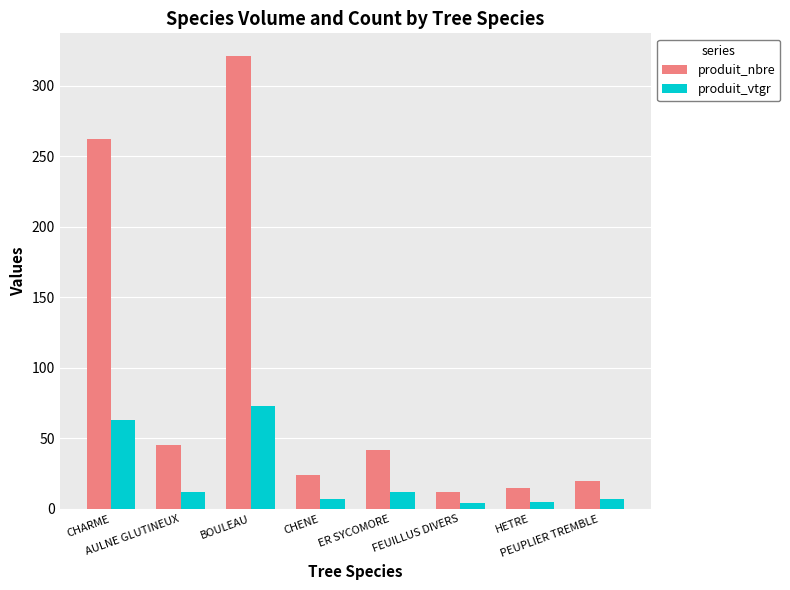

List the series in order of their overall mean, highest first.

produit_nbre, produit_vtgr